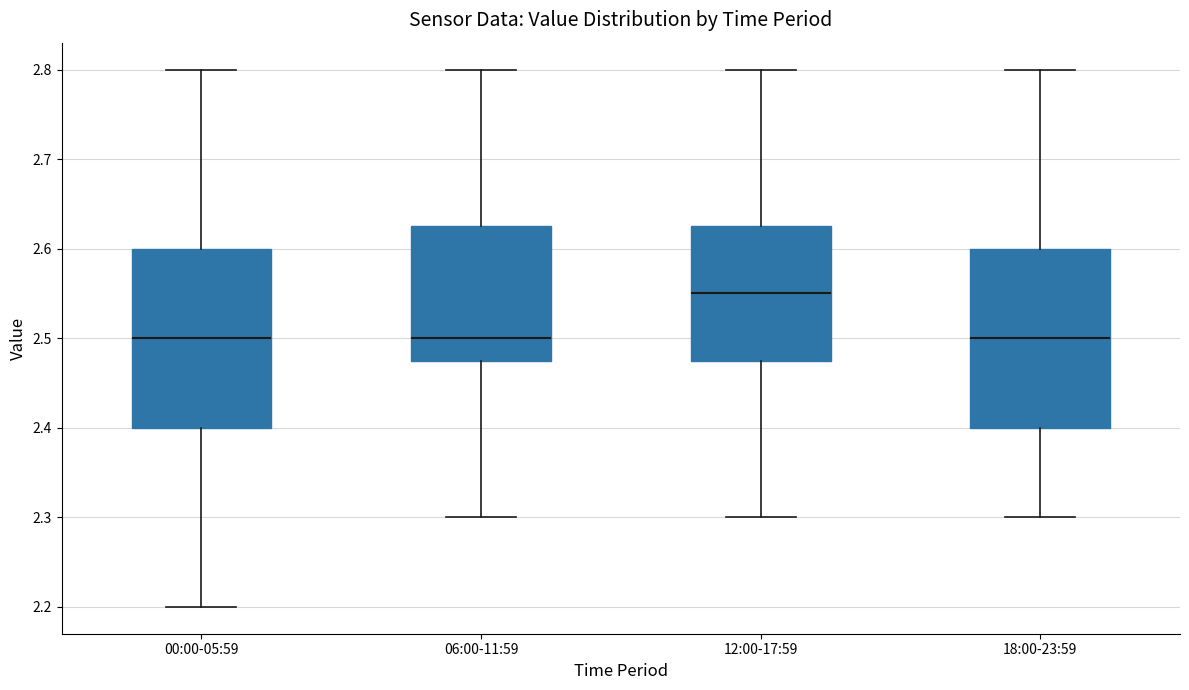

Where is the upper edge of the box for 12:00-17:59 on the y-axis? The values are not printed on the chart, so give them approximately, as read against the axis.

2.63